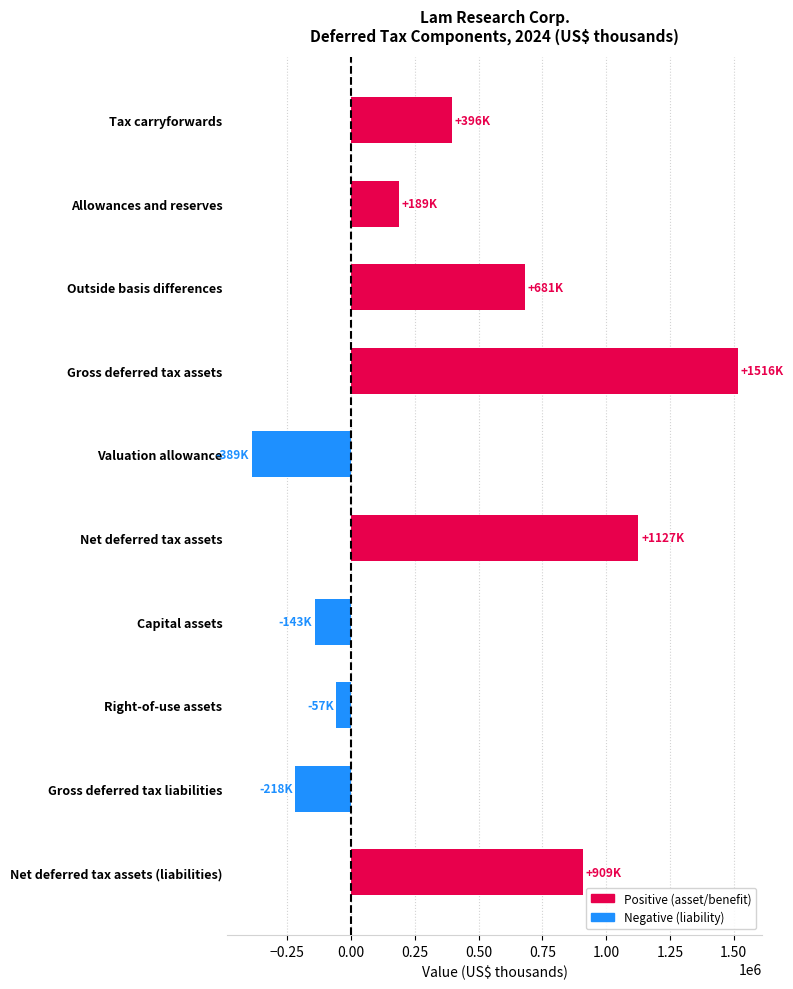

How many bars are there in total?

10